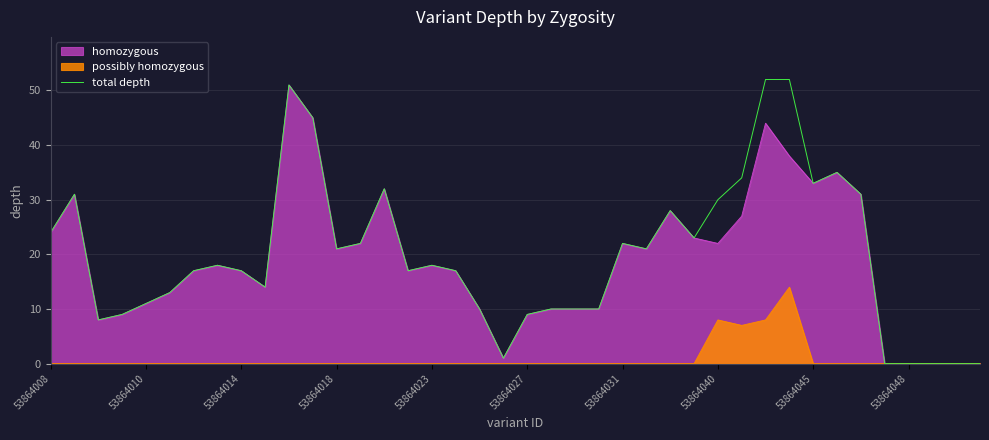

What is the sum of the values at 39 and 11?

45